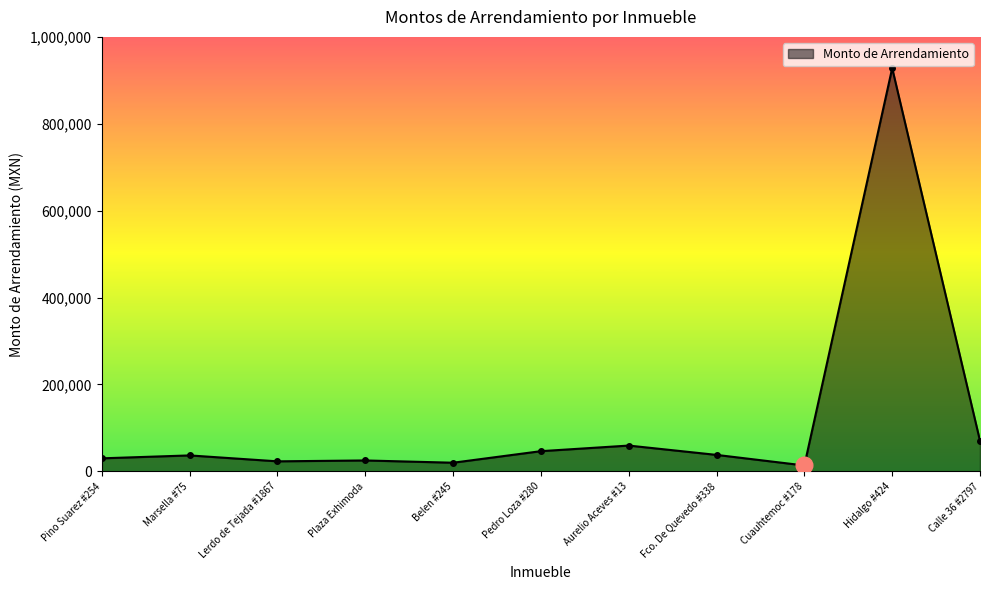

Does the chart display data point markers on the line(s)?

Yes